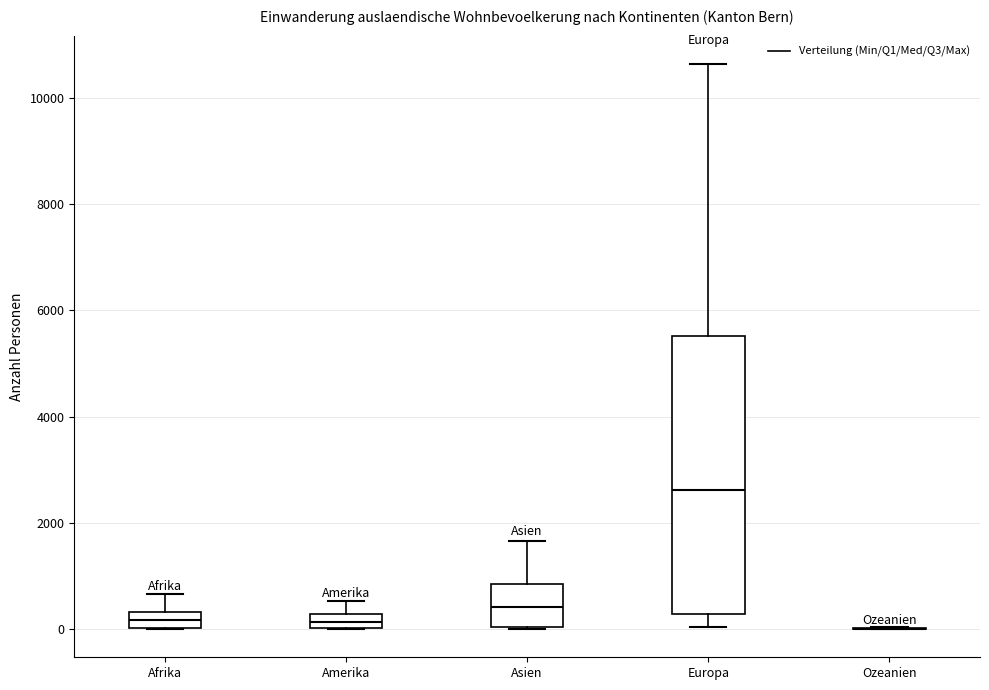

Which box is the tallest, from its lower edge to its upper edge?

Europa